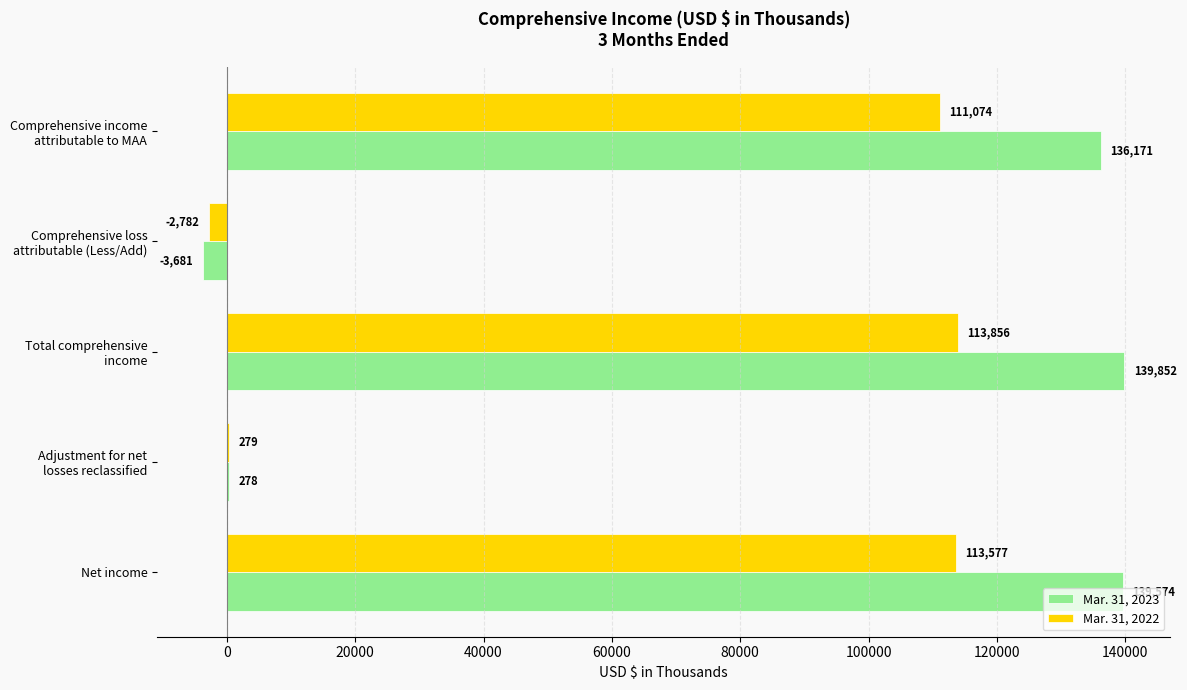

What is the highest value of the Mar. 31, 2022 series?

113856